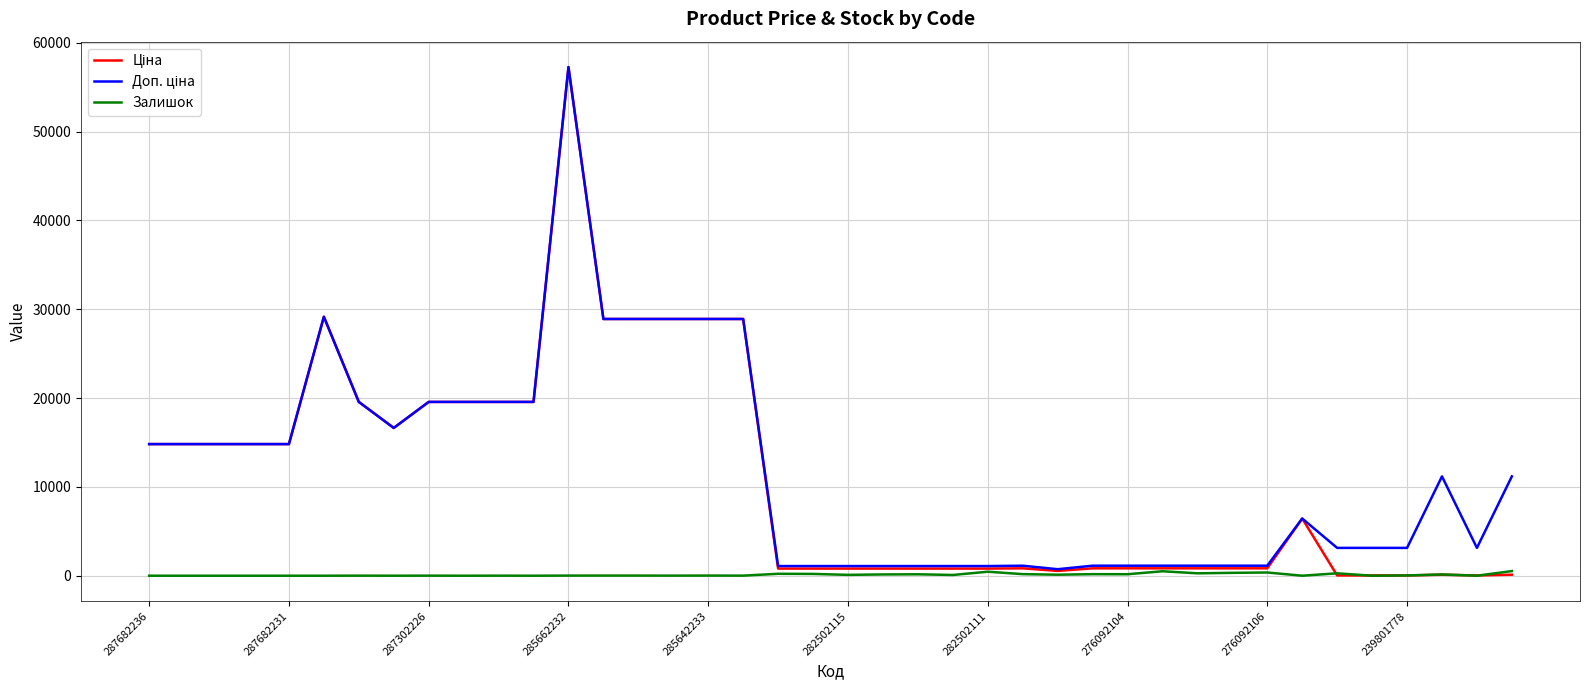

What is the maximum value shown in the chart?

57258.0